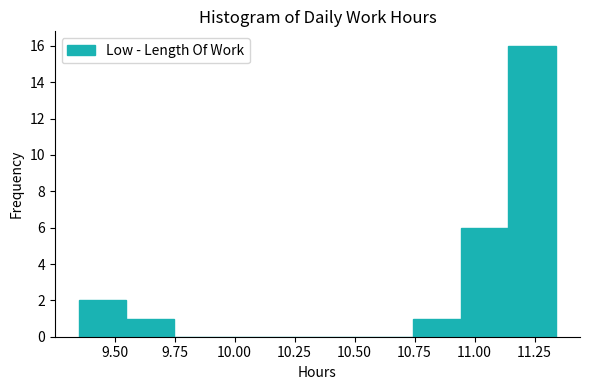

Read against the x-axis, roughly where is the centre of the tallest bar?

11.25